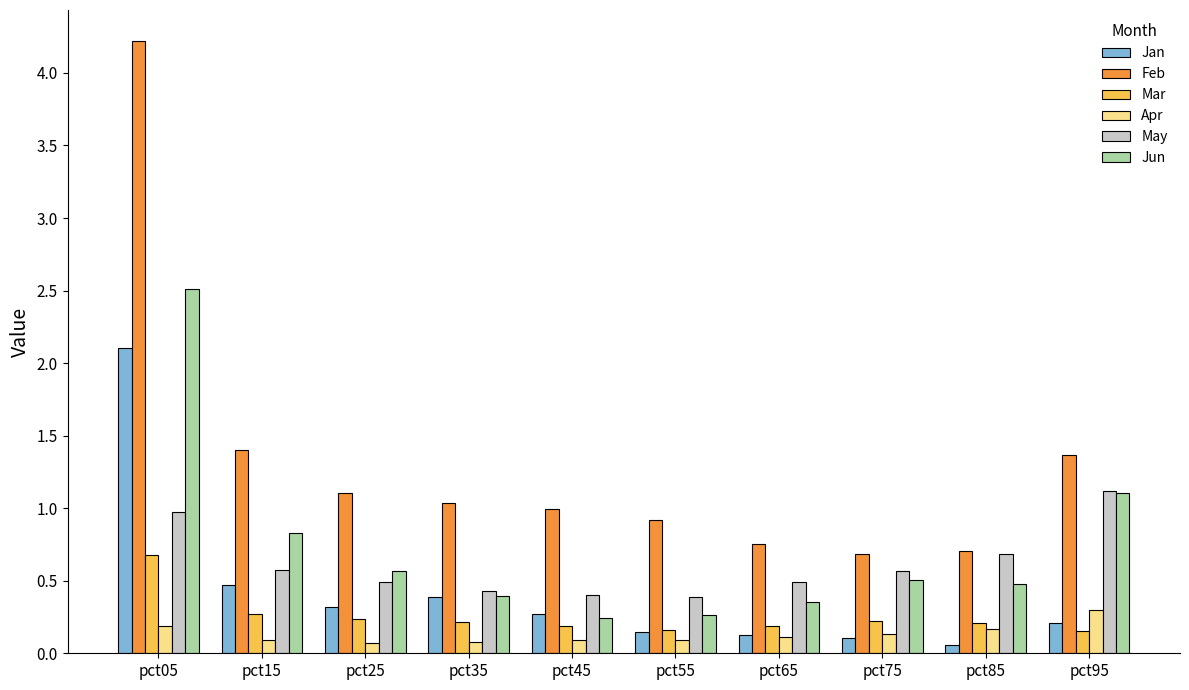

Is it true that Mar equals 0.2 at pct25?

True